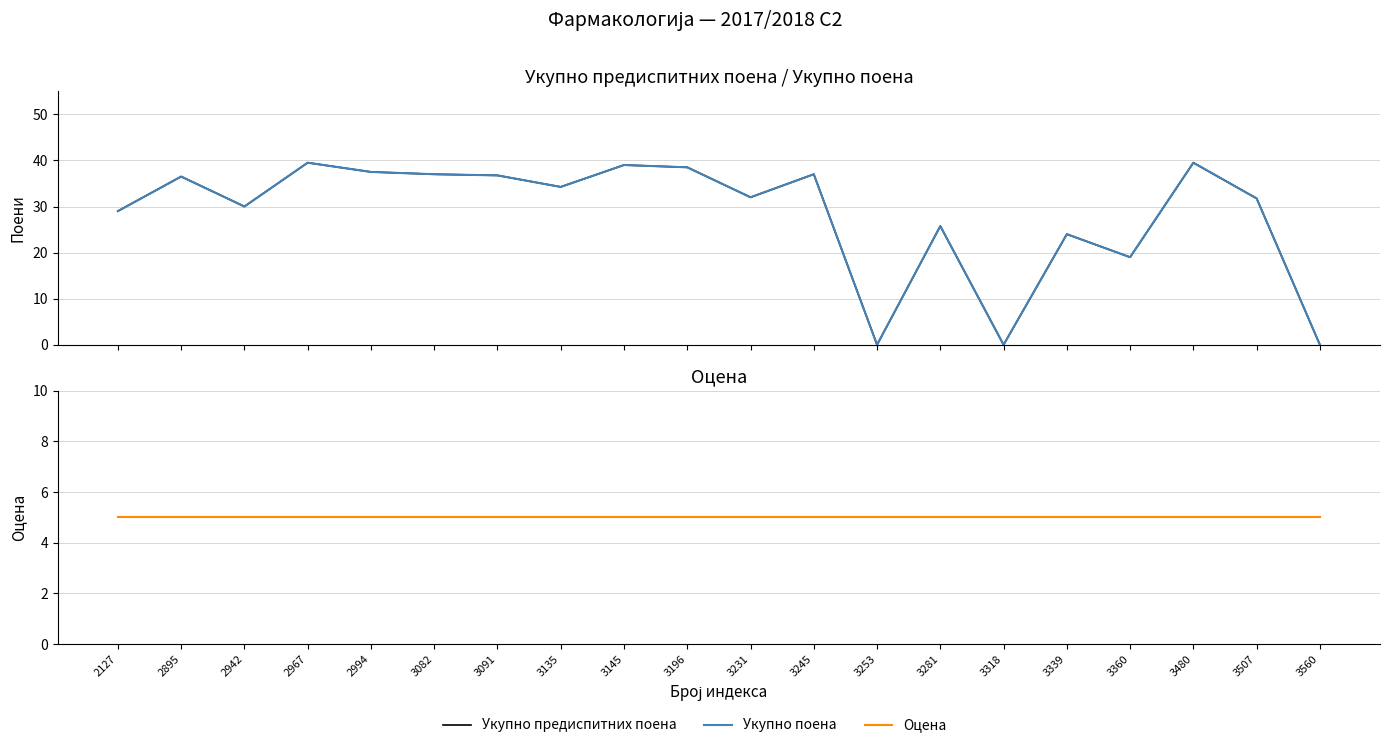

What is the difference between the Укупно поена values at 3135 and 3196?

4.2